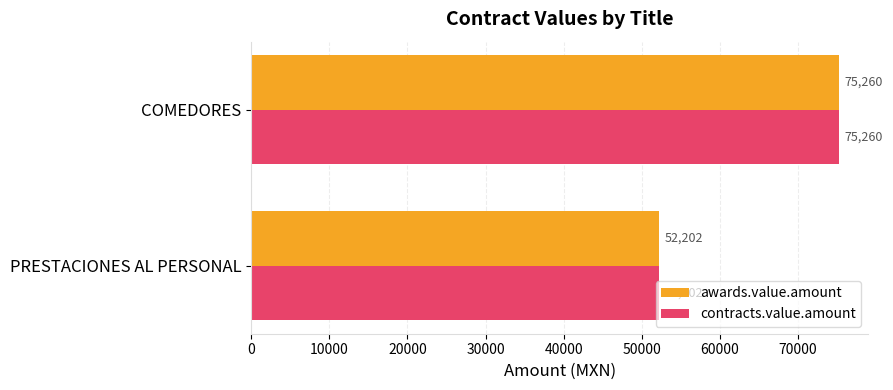

Is it true that contracts.value.amount equals 18611.0 at PRESTACIONES AL PERSONAL?

False